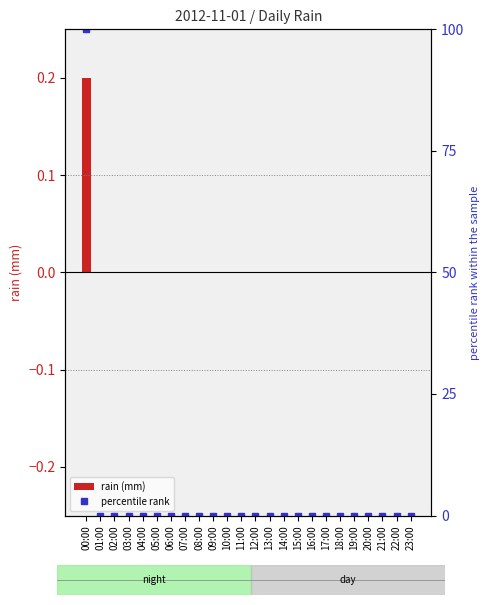

Which series has the largest total across all categories?

percentile rank